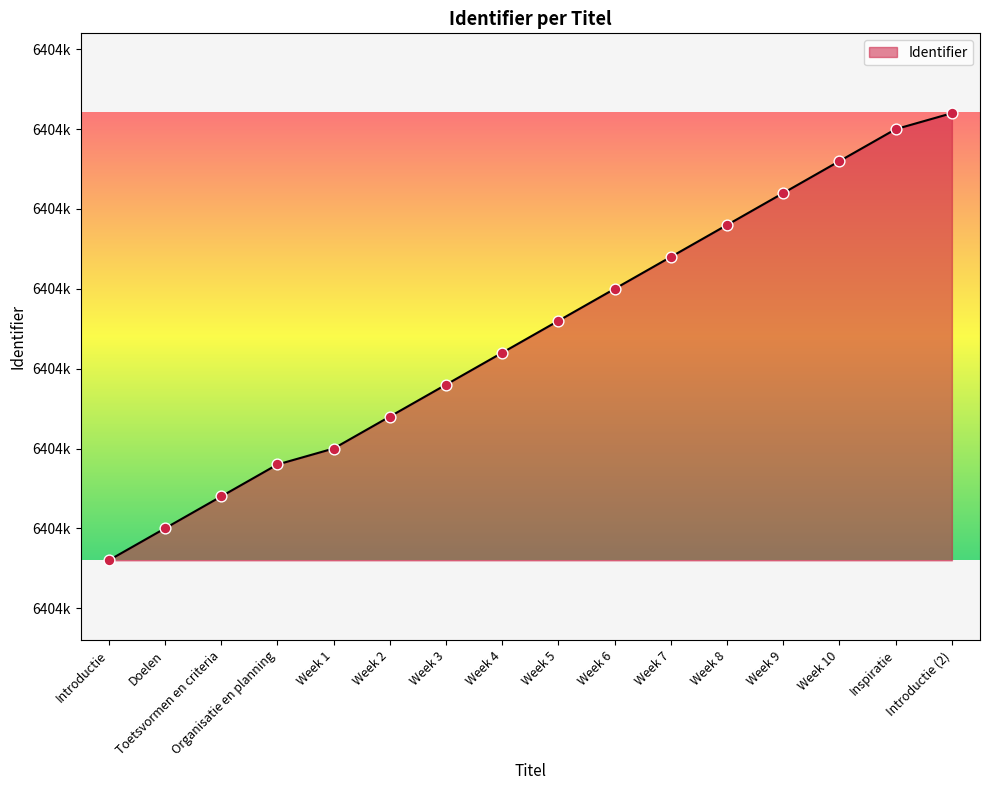

Between Toetsvormen en criteria and Week 9, which is larger?

Week 9